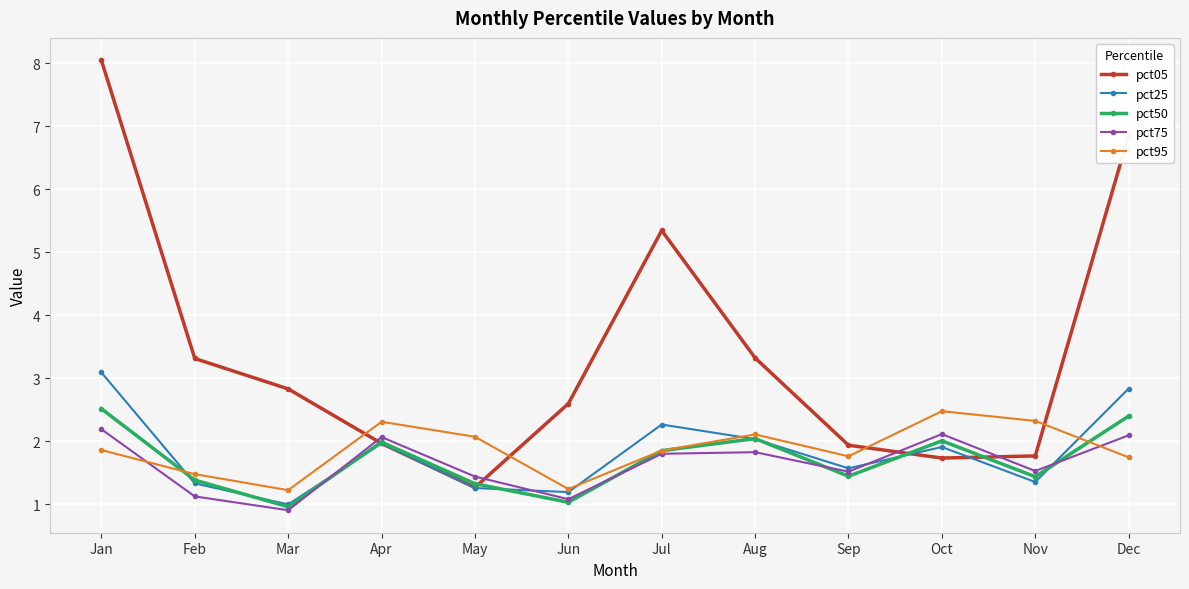

True or false: pct75 has more than 2 interior local peaks.

True